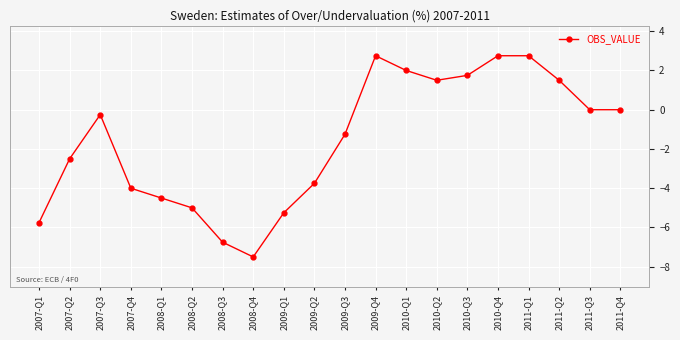

The value at 2007-Q2 is -4.2. True or false?

False